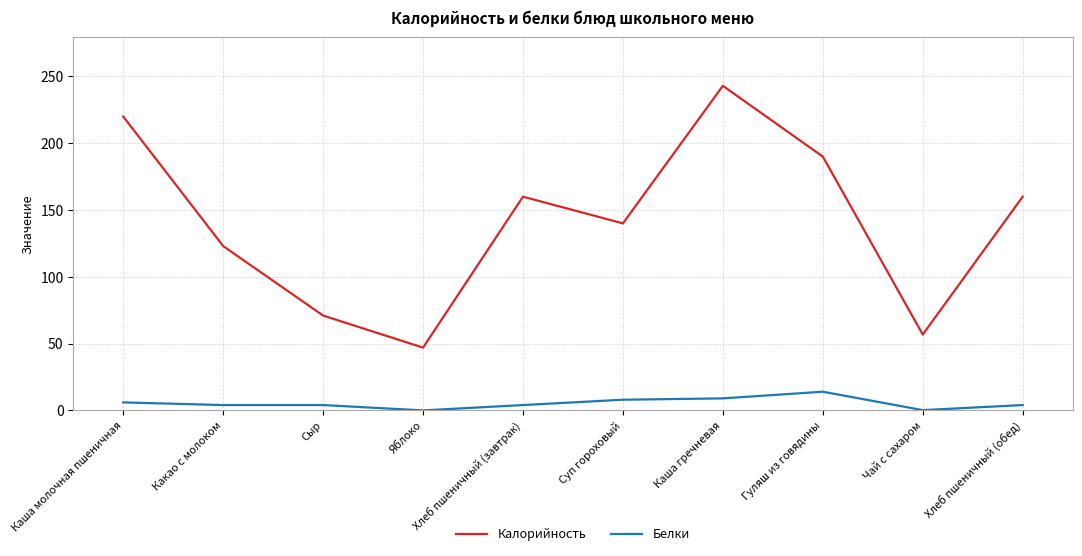

List the series in order of their overall mean, lowest first.

Белки, Калорийность